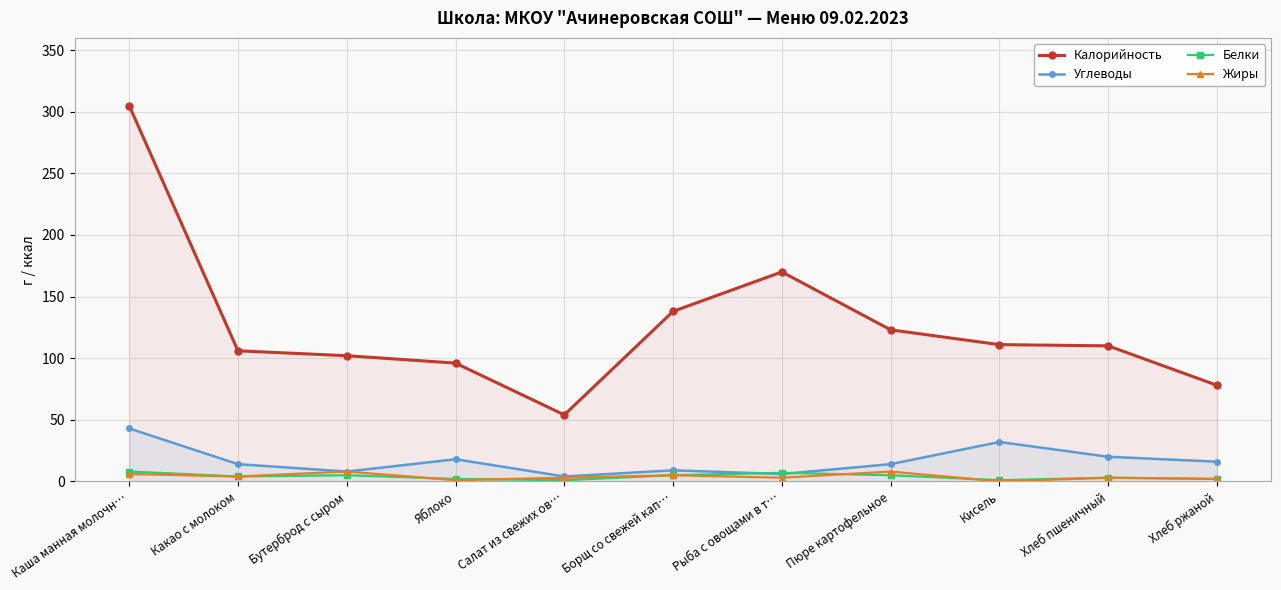

True or false: Углеводы and Калорийность cross at least once.

False